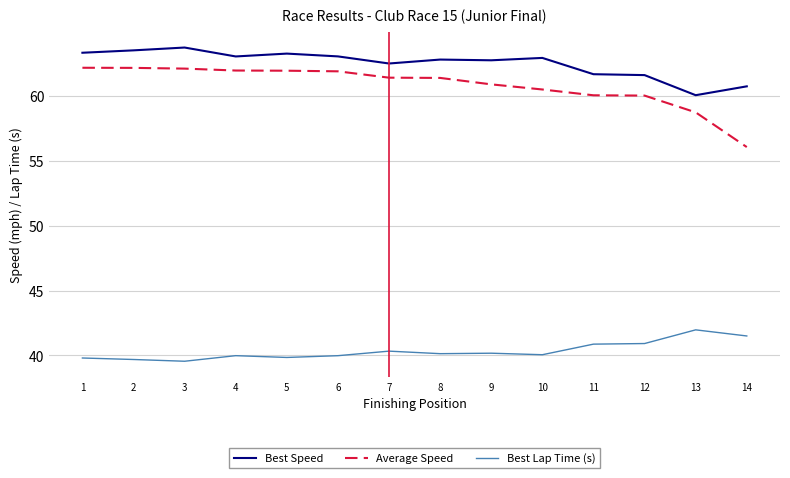

True or false: Best Speed has a value of 18.2 at 12.

False